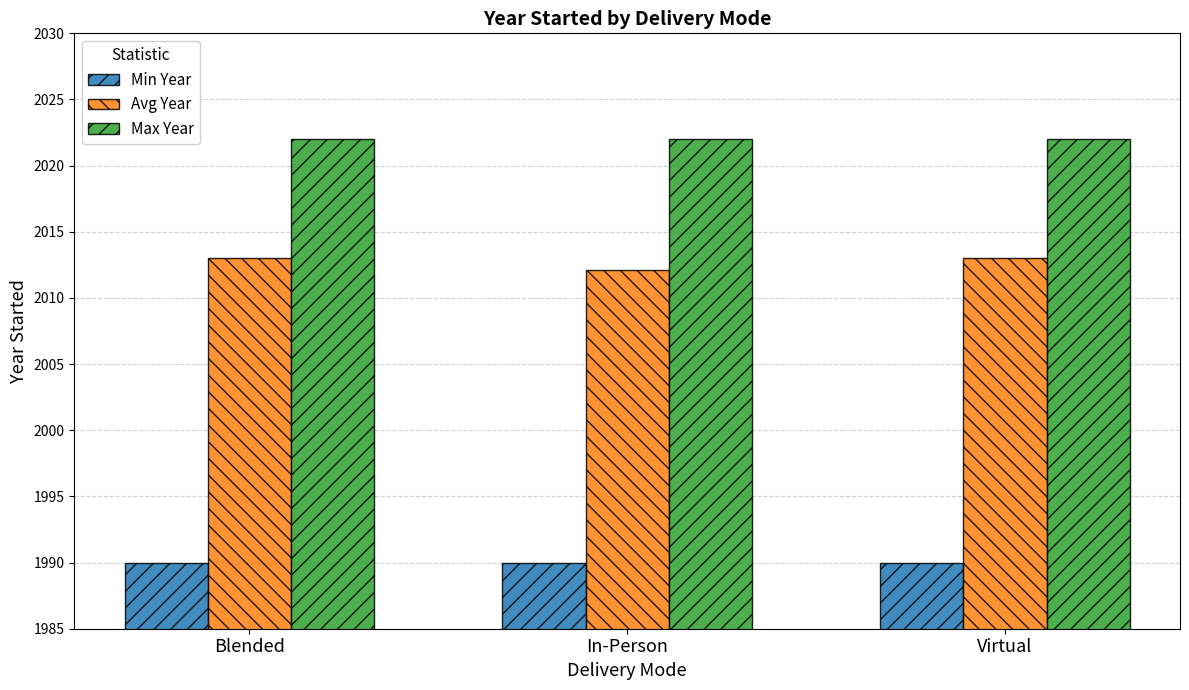

True or false: Avg Year has a value of 2013.0 at Virtual.

True